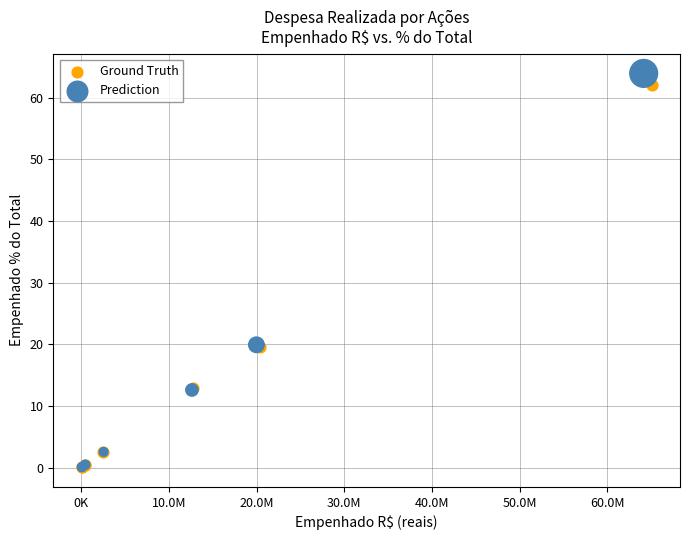

Which series has the largest Y range (max minus min)?

Prediction